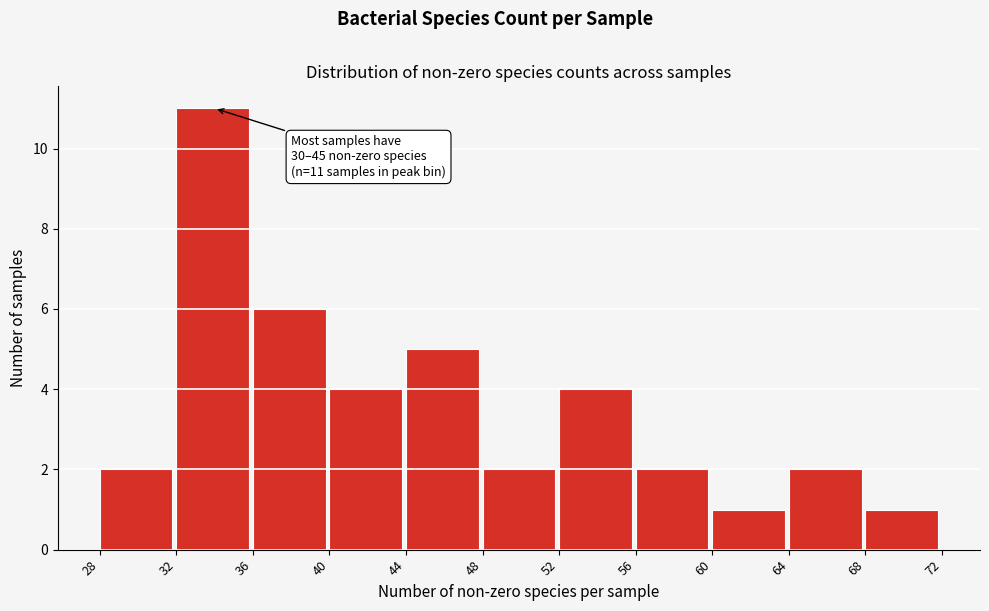

Over which range of the x-axis is the bar tallest?

32 to 36